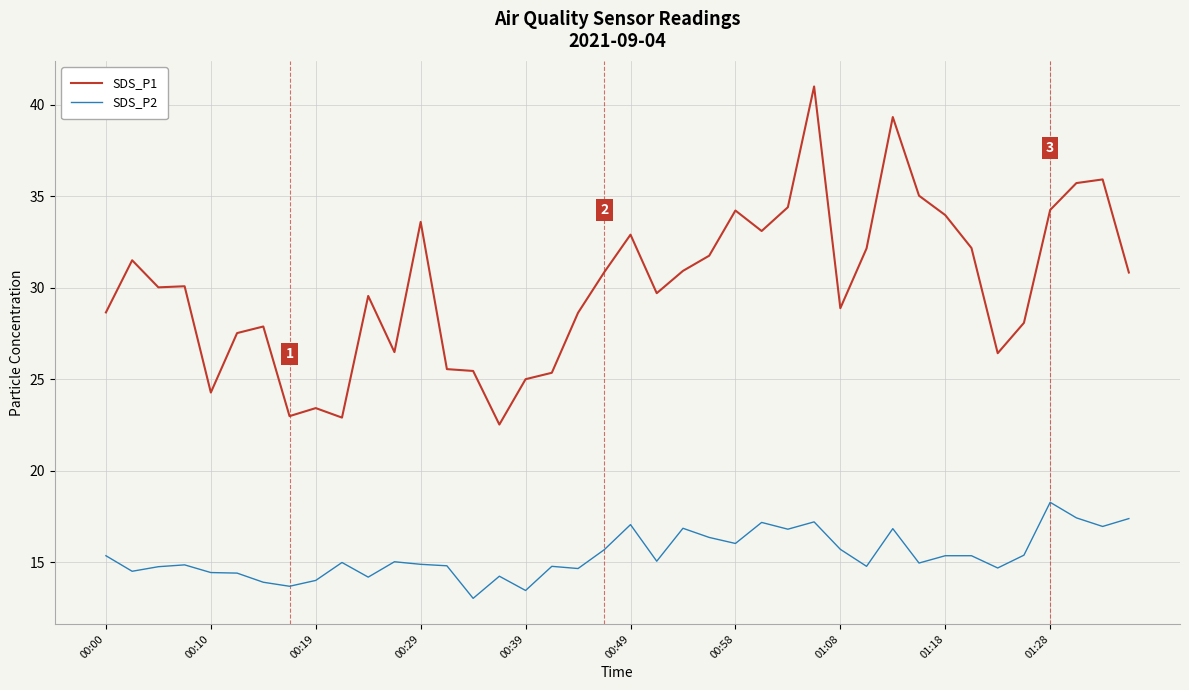

True or false: SDS_P2 and SDS_P1 intersect in this chart.

False